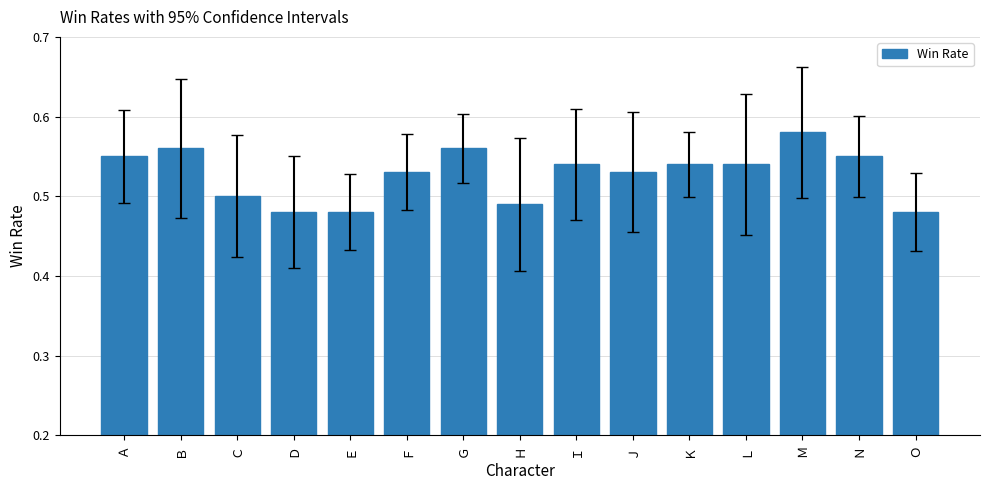

What is the change in value from Ｄ to Ｍ?

+0.1